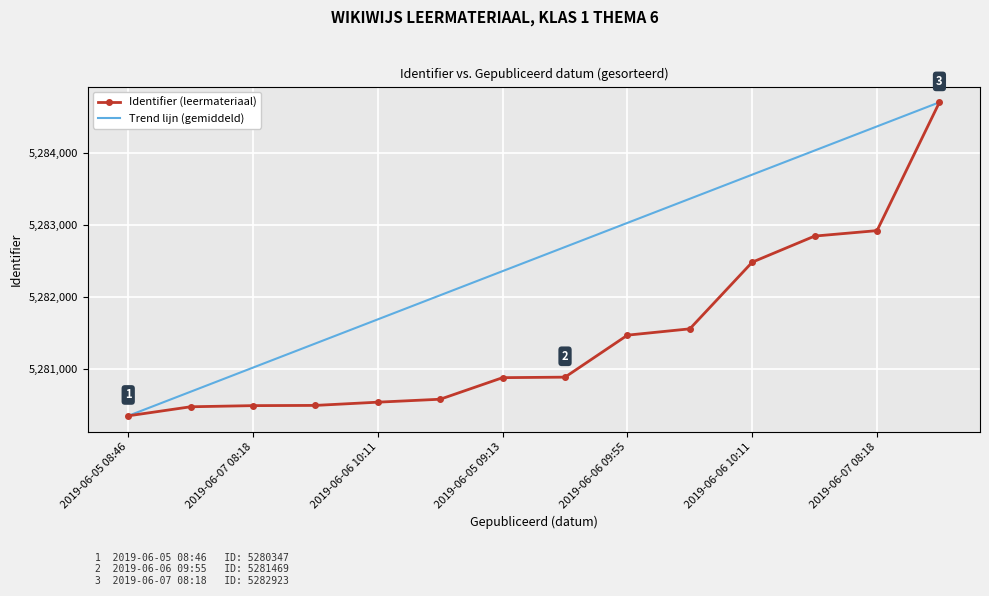

List the series in order of their overall mean, lowest first.

Identifier (leermateriaal), Trend lijn (gemiddeld)